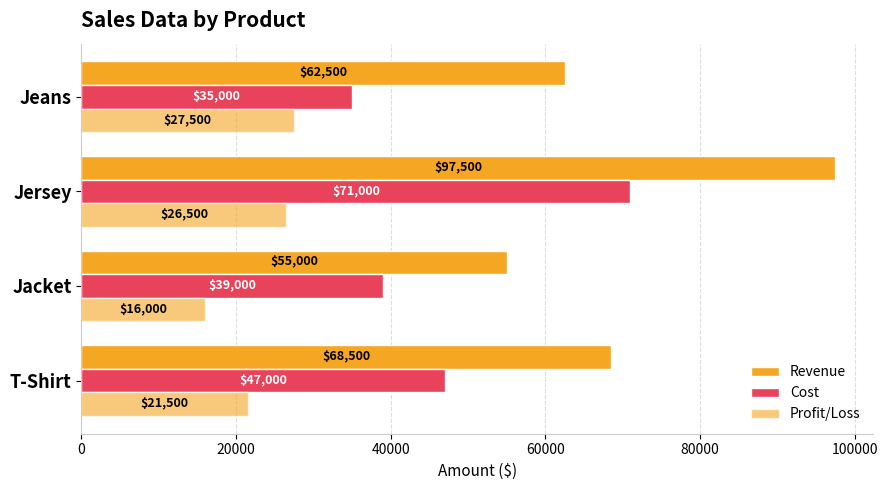

How many data points in Profit/Loss are less than 26500?

2